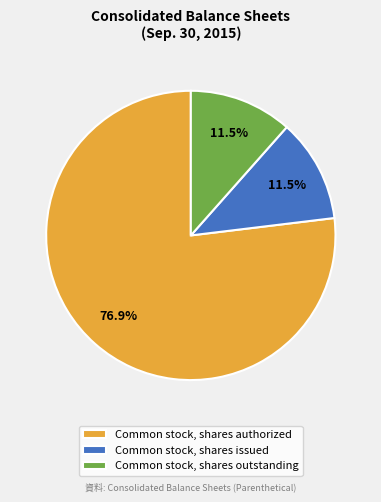

How much of the chart is everything except Common stock, shares outstanding?

88.5%